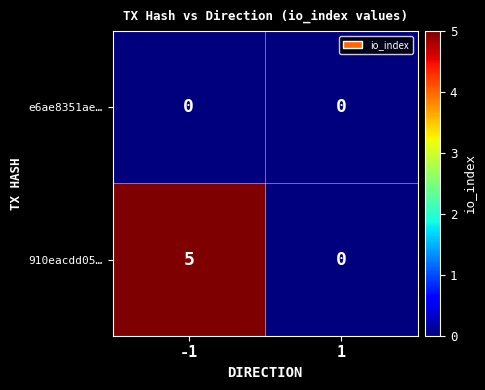

Count the number of data series in this chart.

2